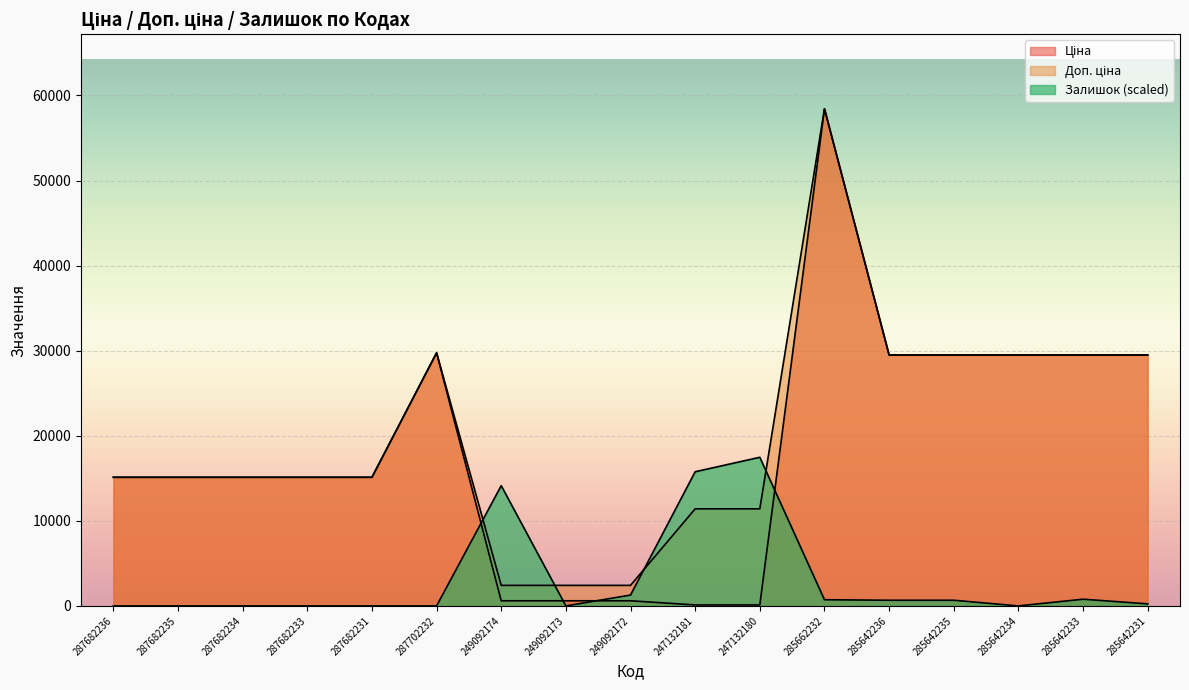

Which series has the largest total across all categories?

Доп. ціна